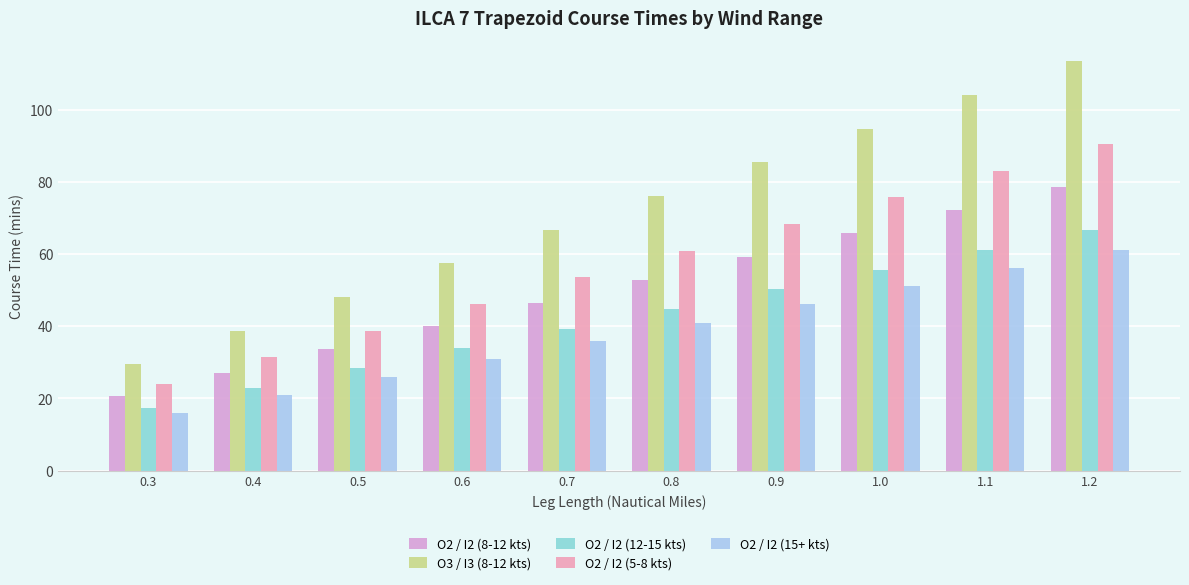

What are all the series names shown in the legend?

O2 / I2 (8-12 kts), O3 / I3 (8-12 kts), O2 / I2 (12-15 kts), O2 / I2 (5-8 kts), O2 / I2 (15+ kts)